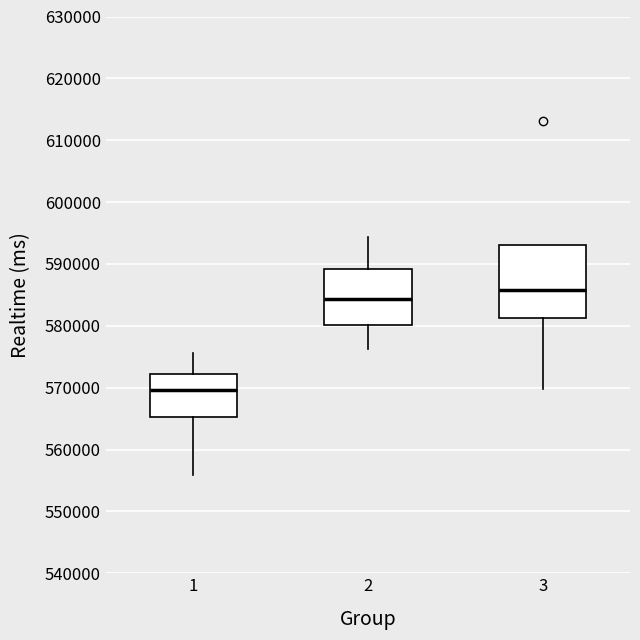

Reading left to right, transcribe this box plot: for each box, give where its median line is, the range the box spans, and where its two whiskers end, as read against the y-axis. The values are not printed on the chart, so give them approximately, as read against the axis.

1: median 570000, box 565000 to 572000, whiskers 556000 to 576000
2: median 584000, box 580000 to 589000, whiskers 576000 to 594000
3: median 586000, box 581000 to 593000, whiskers 570000 to 593000